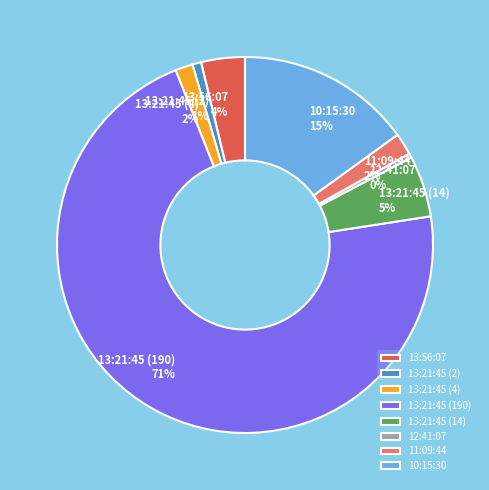

To the nearest percent, what is the difference between the largest and smallest slice percentages?

71%